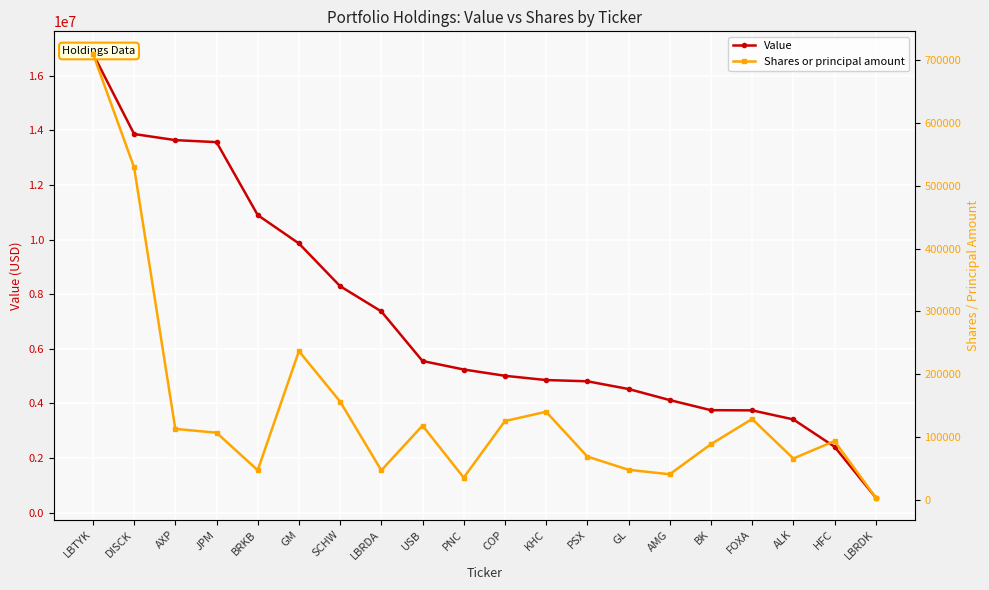

What is the value of the Shares or principal amount point at the 5th from the left?

46988